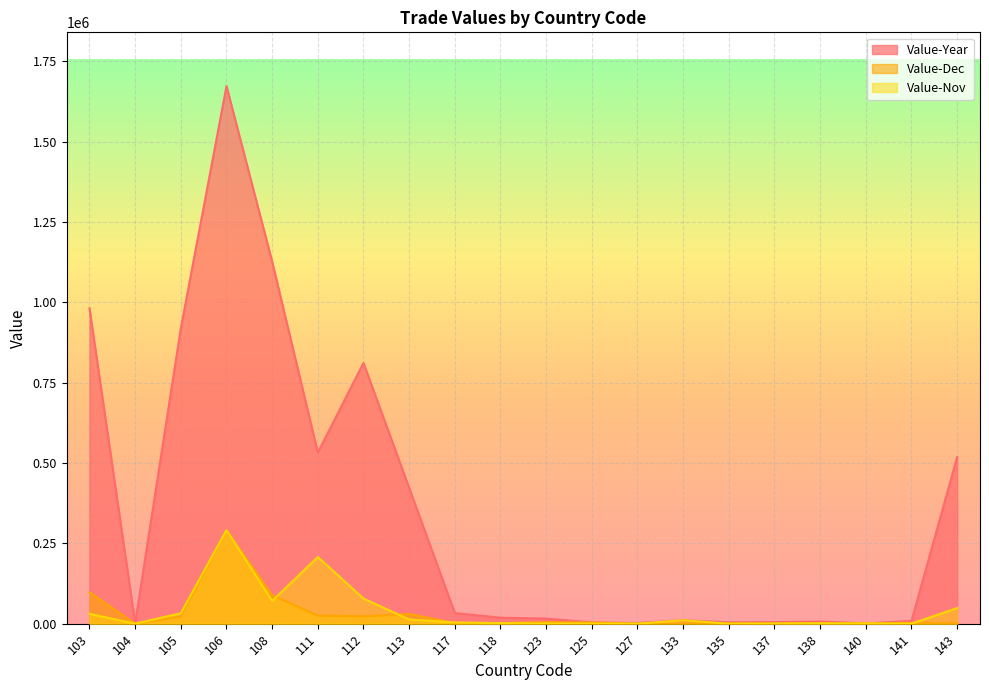

Does the chart display data point markers on the line(s)?

No